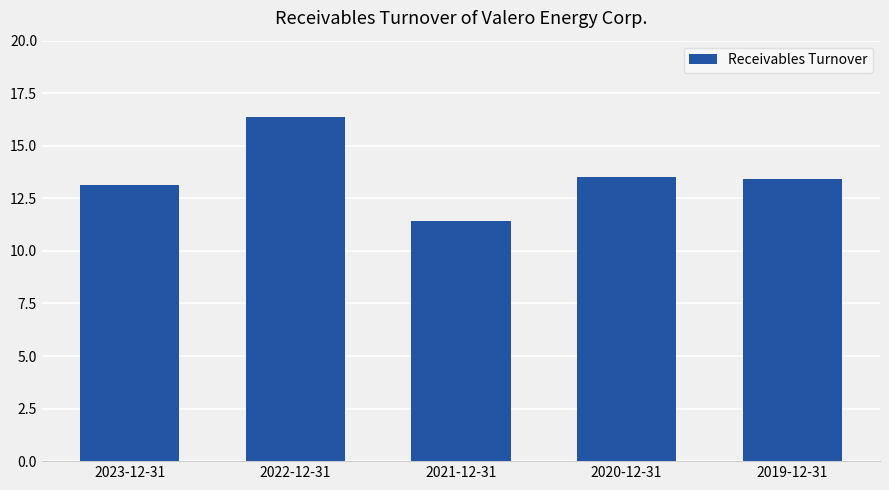

What is the sum of all values?

67.9